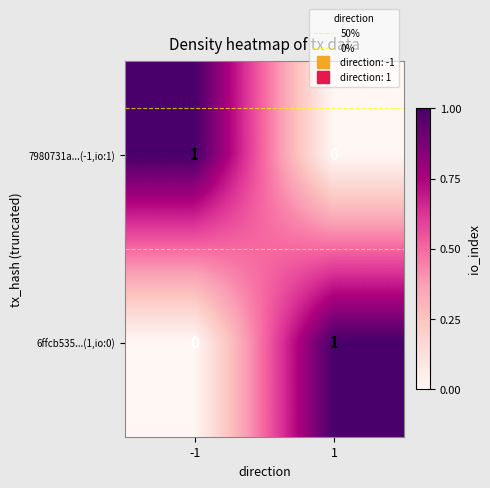

The 7980731a...(-1,io:1) series shows 0 at 1. True or false?

True